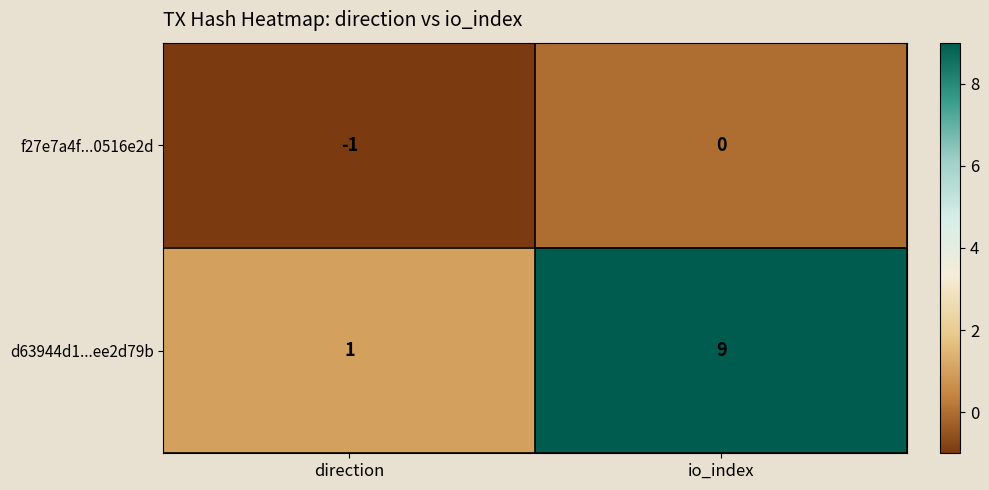

Reading left to right, what are all the values shown in this chart?

f27e7a4f...0516e2d: direction=-1	io_index=0
d63944d1...ee2d79b: direction=1	io_index=9